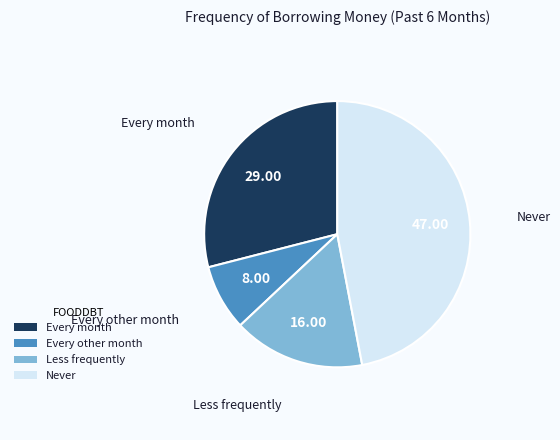

Between Never and Less frequently, which is larger?

Never